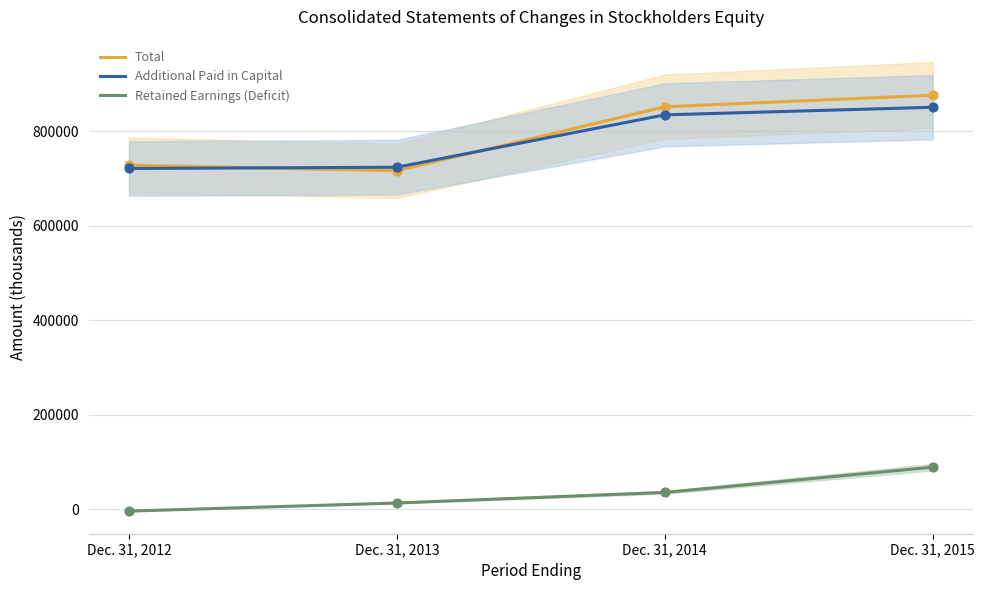

Which series has the largest total across all categories?

Total